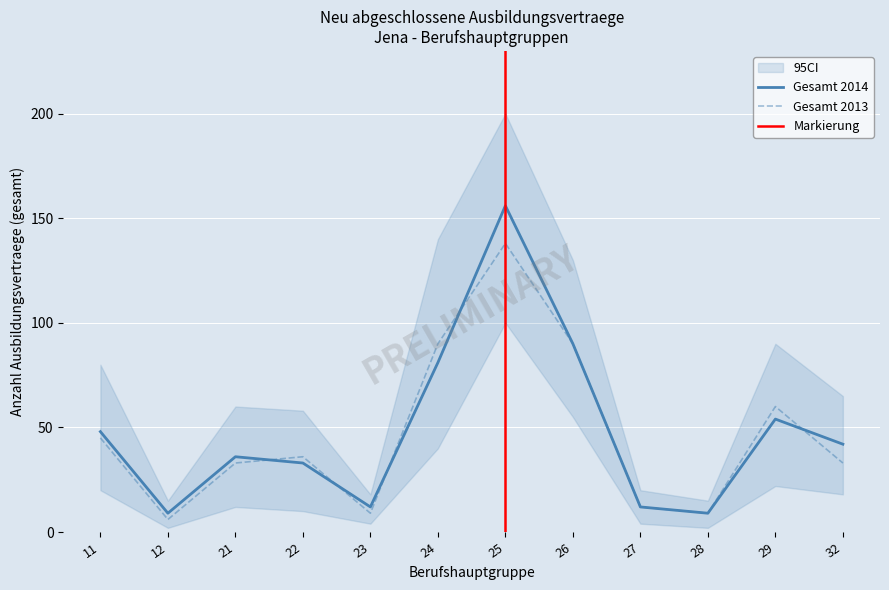

True or false: gesamt_2014 has a value of 5 at 23.

False